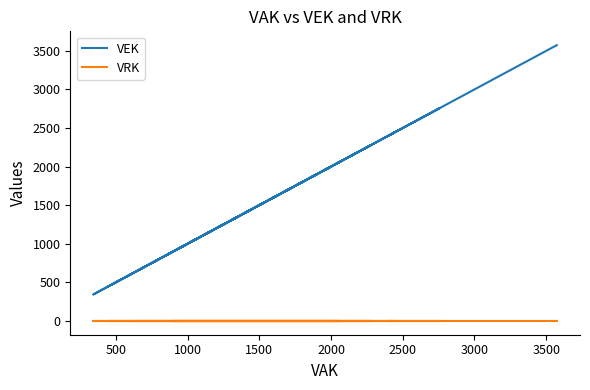

List the series in order of their overall mean, lowest first.

VRK, VEK